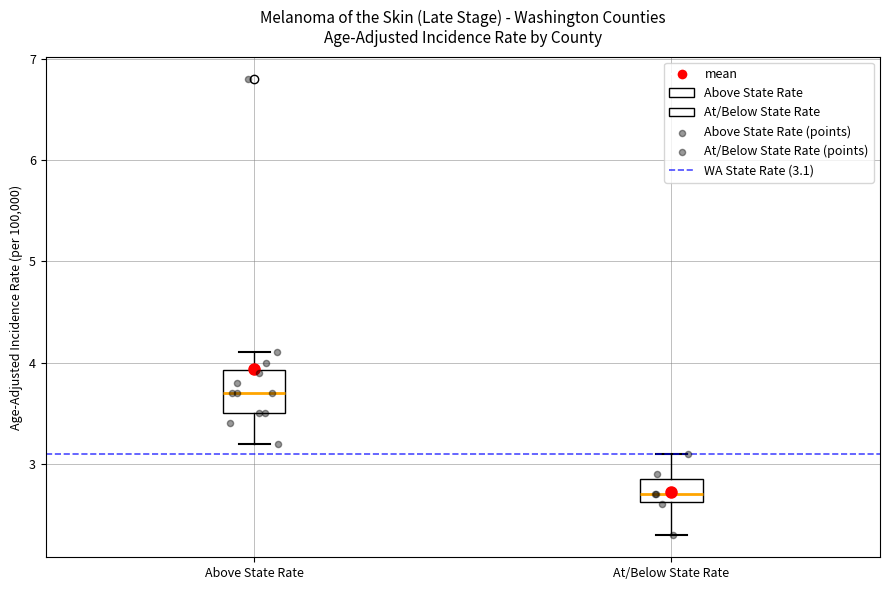

Which box's median line is the lowest?

At/Below State Rate